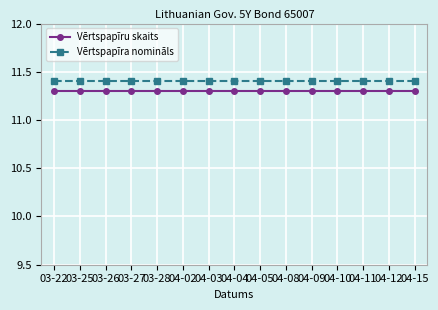

Does the chart display data point markers on the line(s)?

Yes